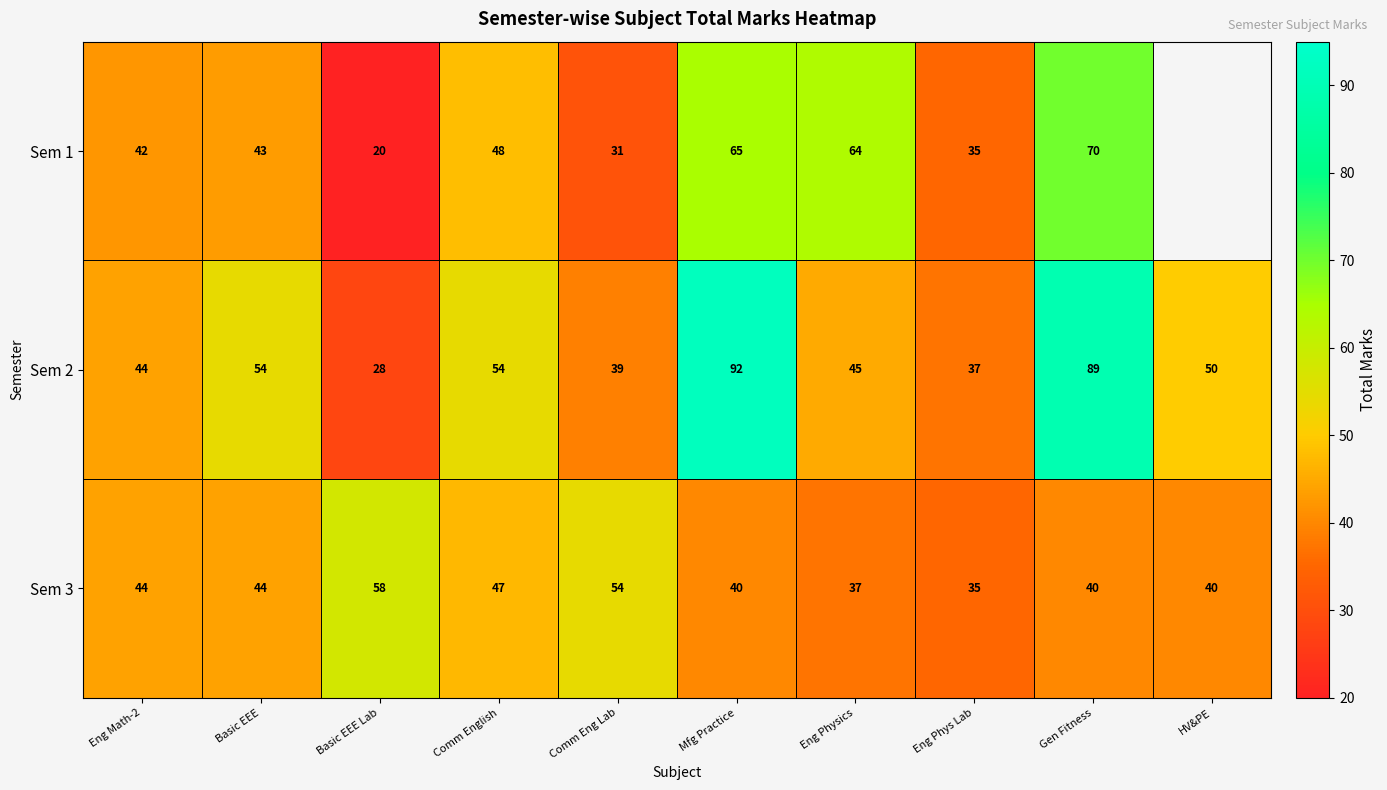

What value does the Sem 2 series have at Eng Physics?

45